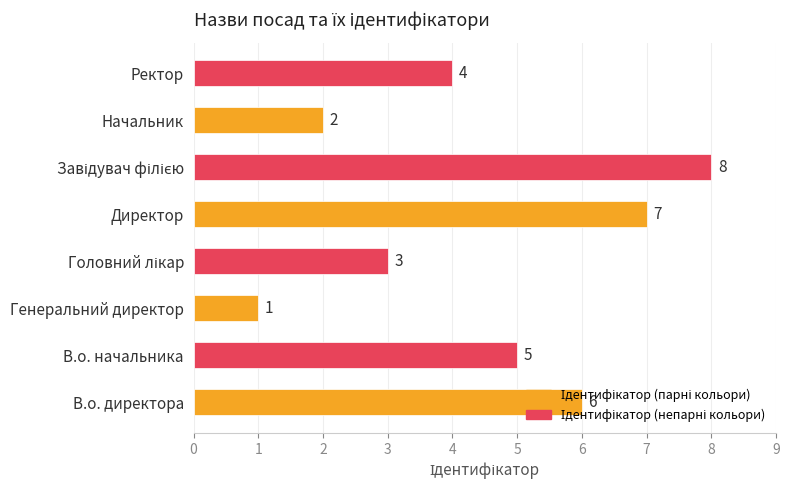

What is the maximum value shown in the chart?

8